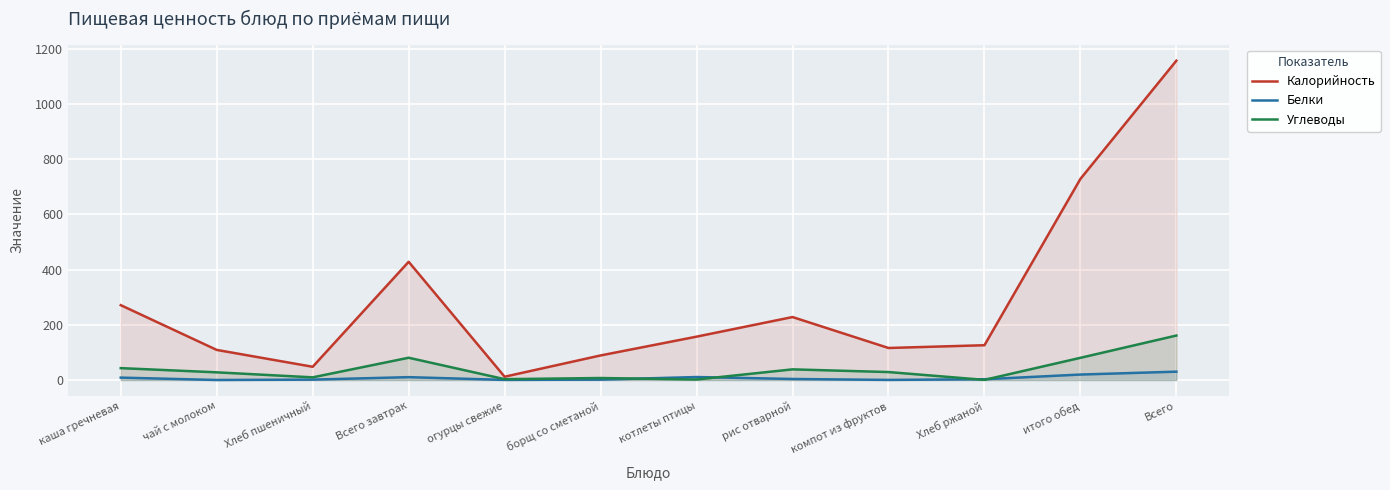

True or false: Калорийность and Белки cross at least once.

False